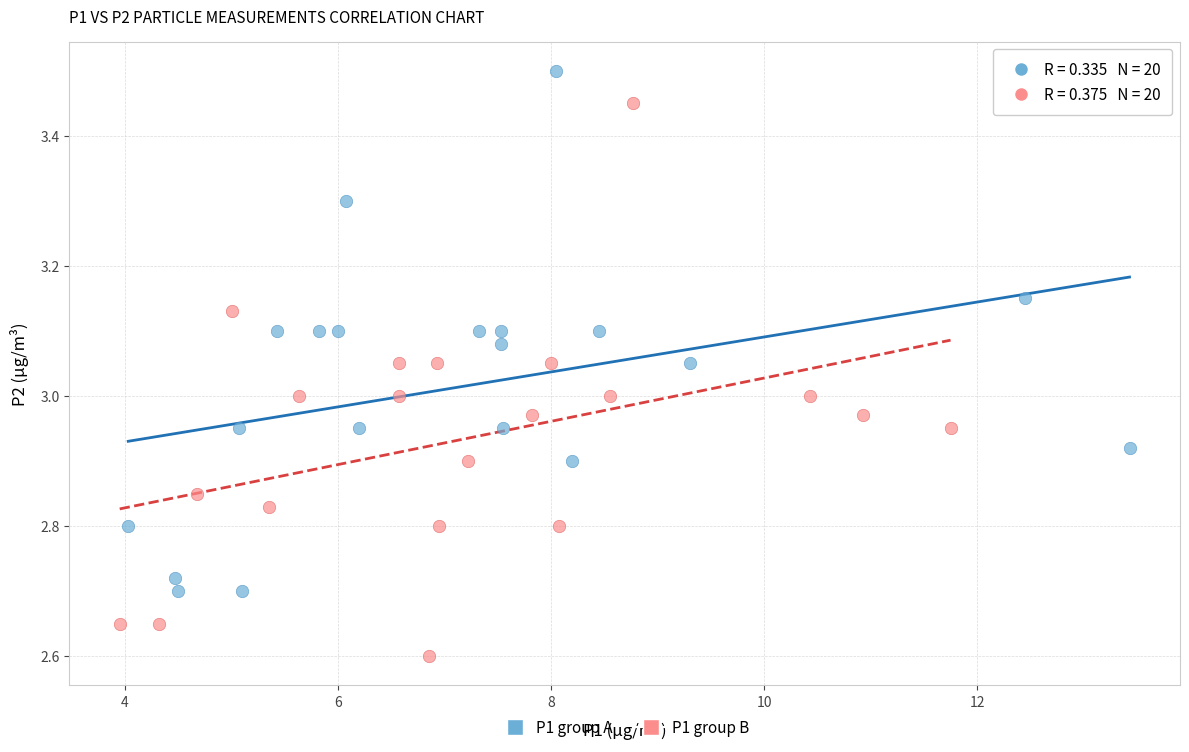

Which series reaches the minimum Y coordinate?

P1 group B